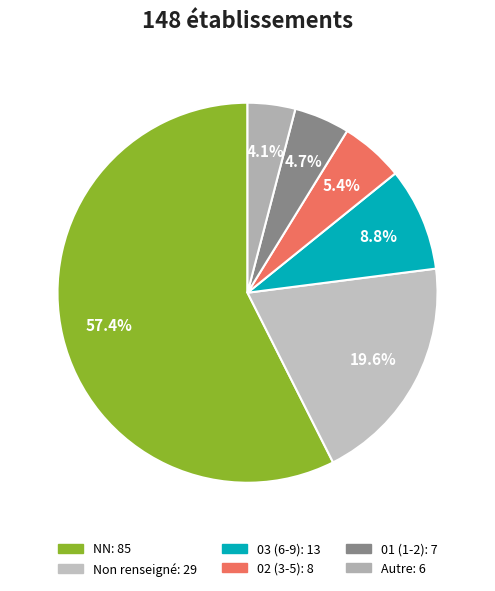

To the nearest percent, what is the difference between the largest and smallest slice percentages?

53%